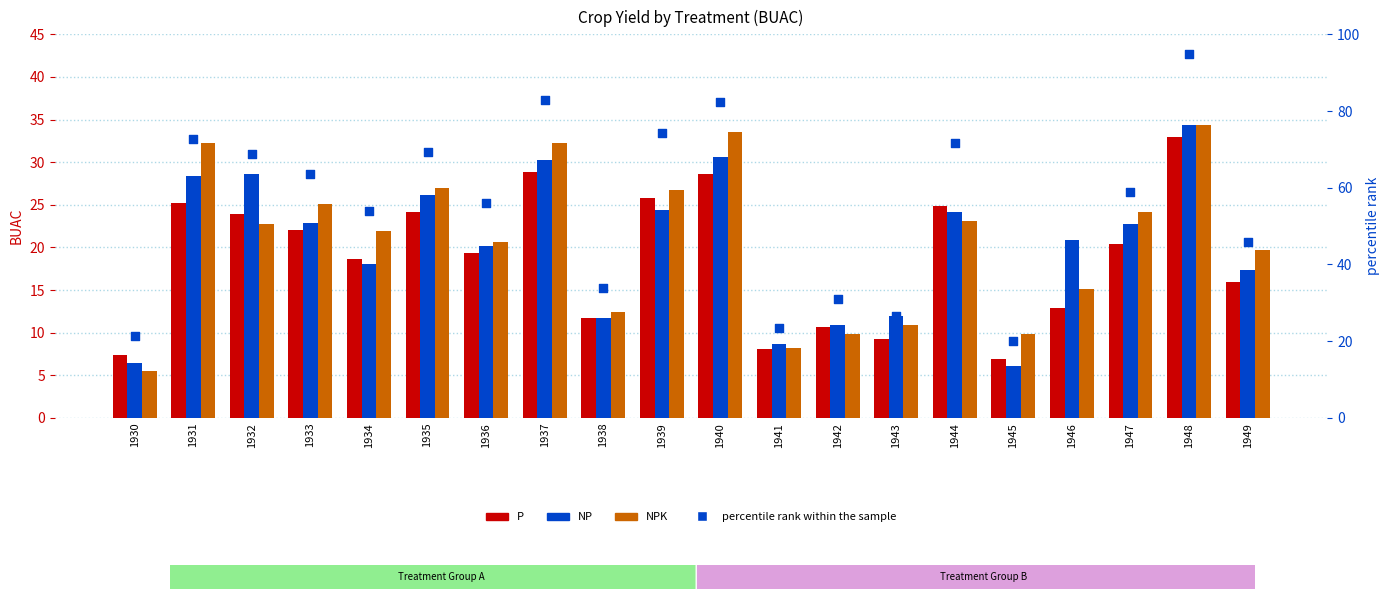

At which category is the sum across all series the highest?

1948